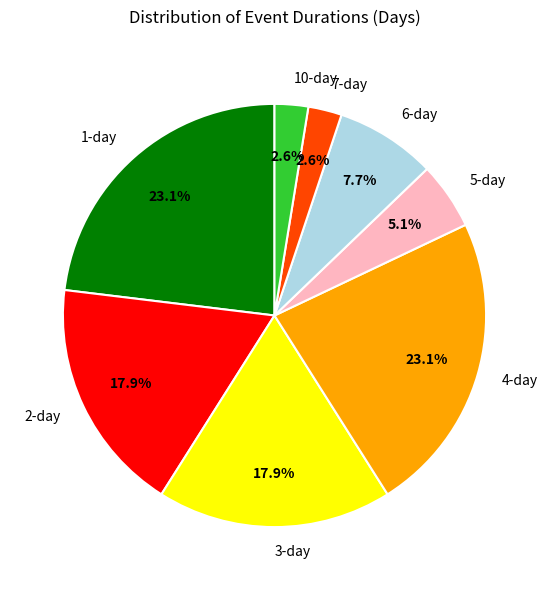

How many segments does this pie chart have?

8